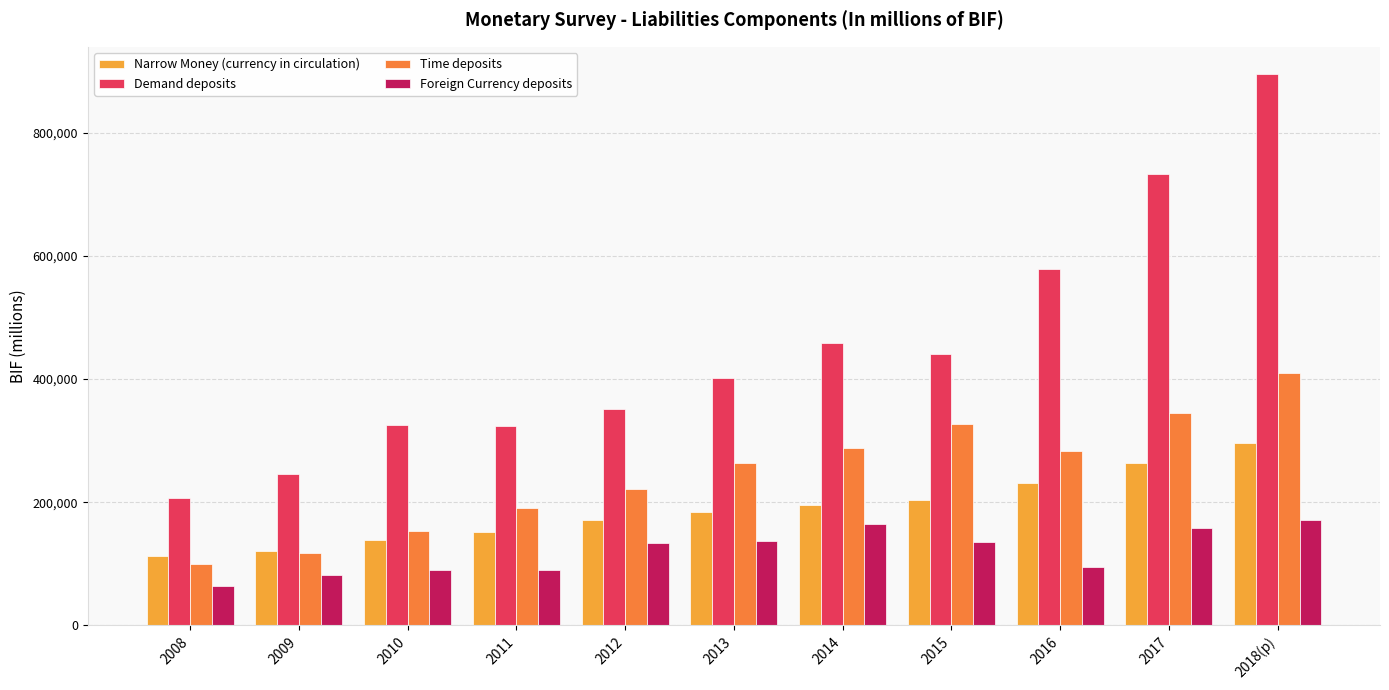

What is the sum of the Time deposits values at 2008 and 2009?

216776.9